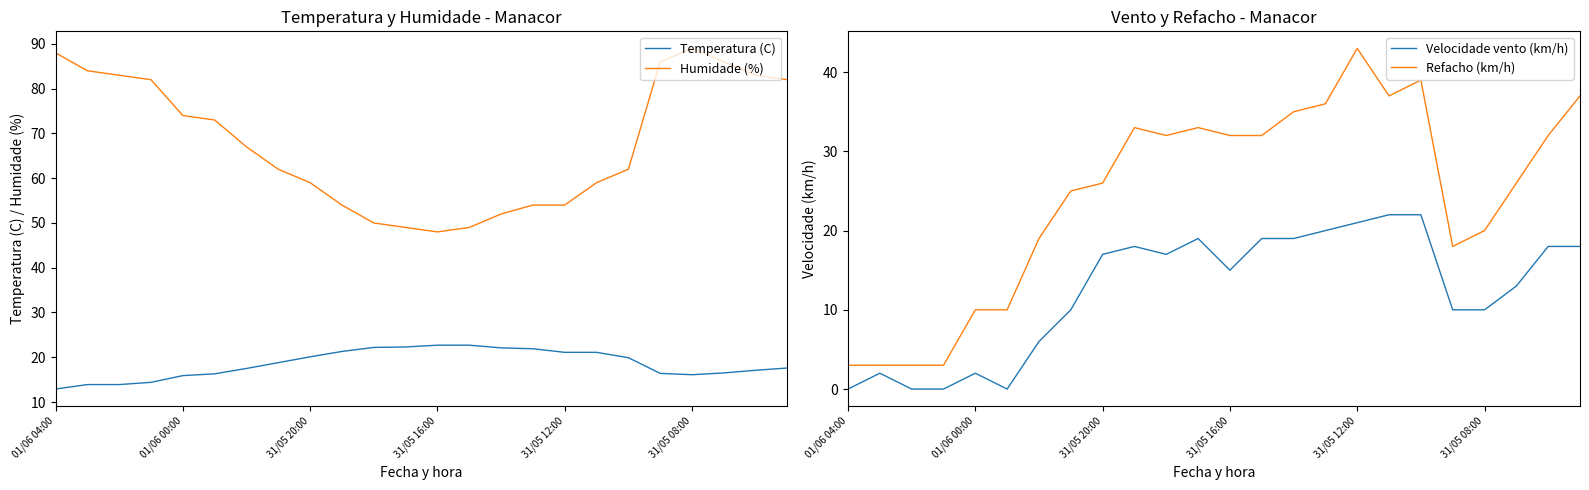

True or false: Humidade (%) and Temperatura (C) intersect in this chart.

False